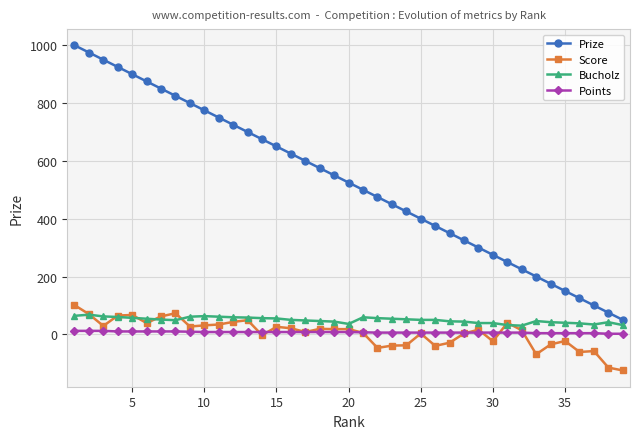

What is the value of the Bucholz point at the 9th from the left?

61